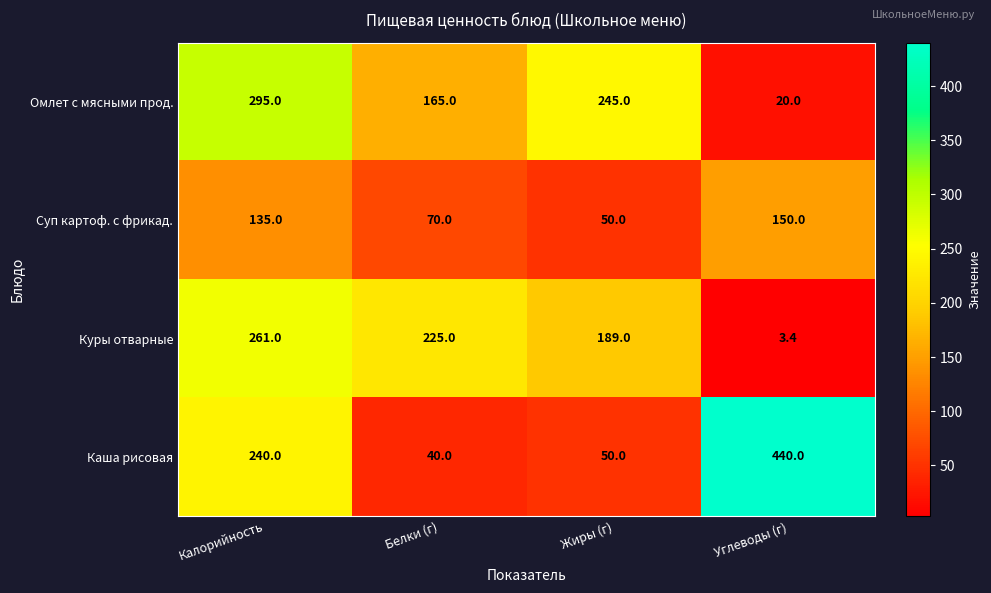

What is the total value across all series at Углеводы (г)?

613.4